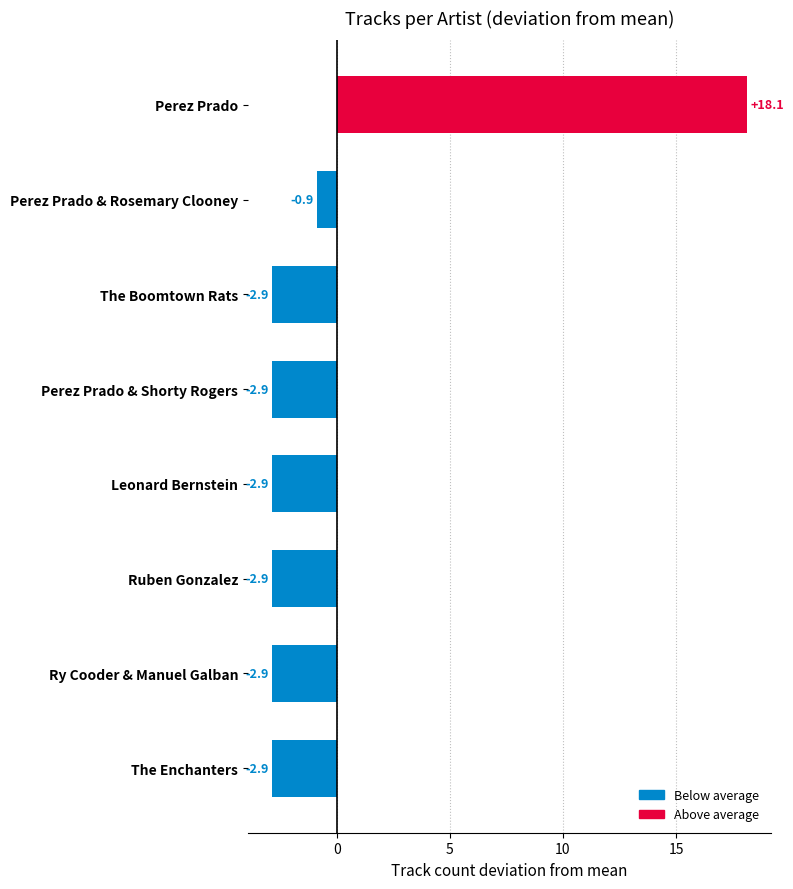

What is the label of the 3rd bar from the top?

The Boomtown Rats